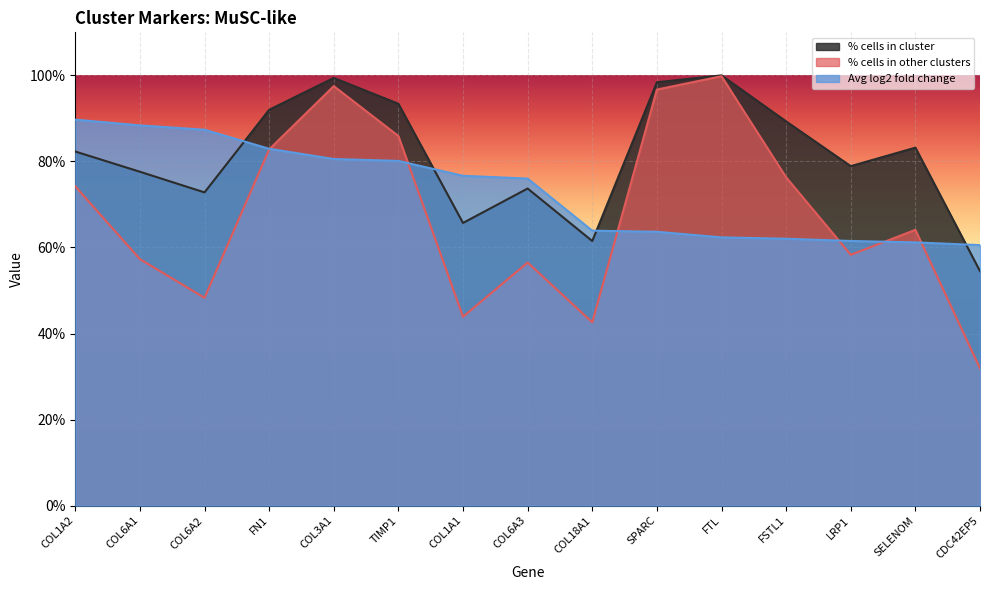

In % cells in other clusters, how many points are lower than both neighbors (excluding endpoints)?

4